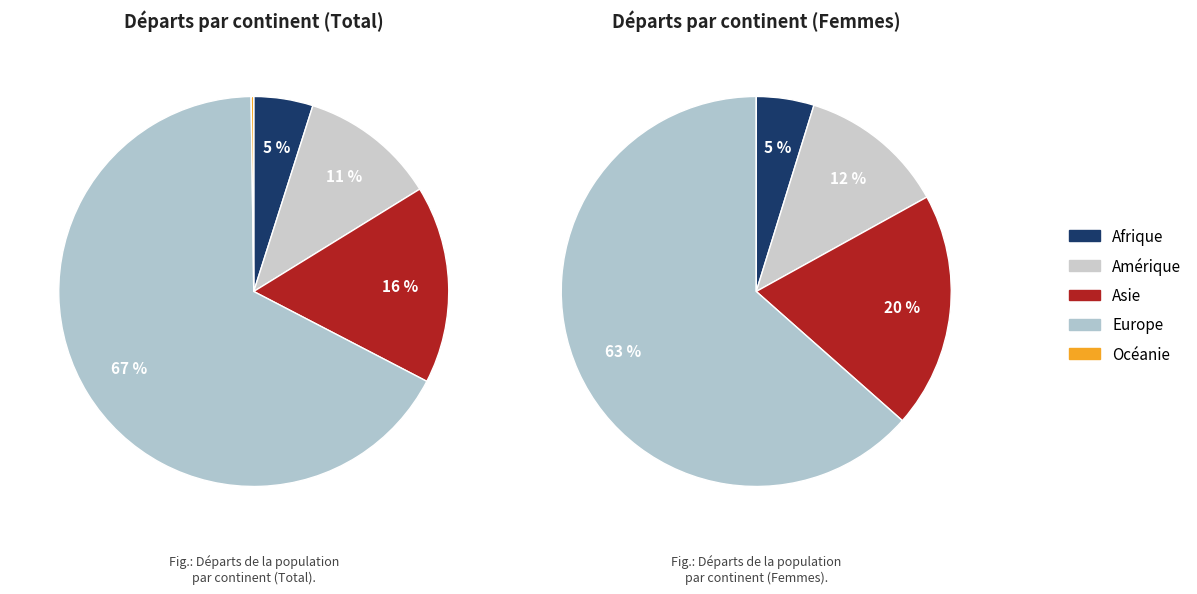

Which has a higher value, Océanie or Asie?

Asie